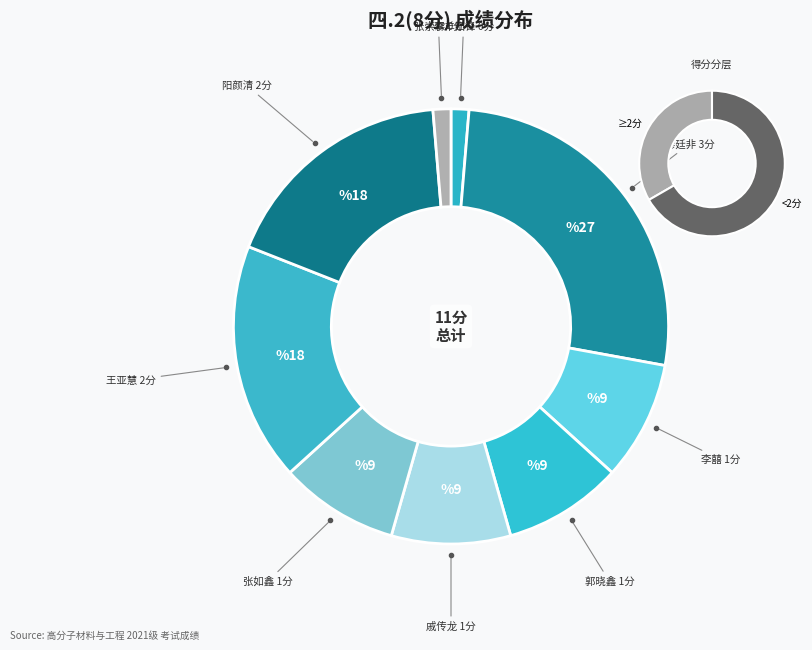

Combined, do 2021092001
李羊田锋 and 2021092015
李囍 account for over 50%?

No